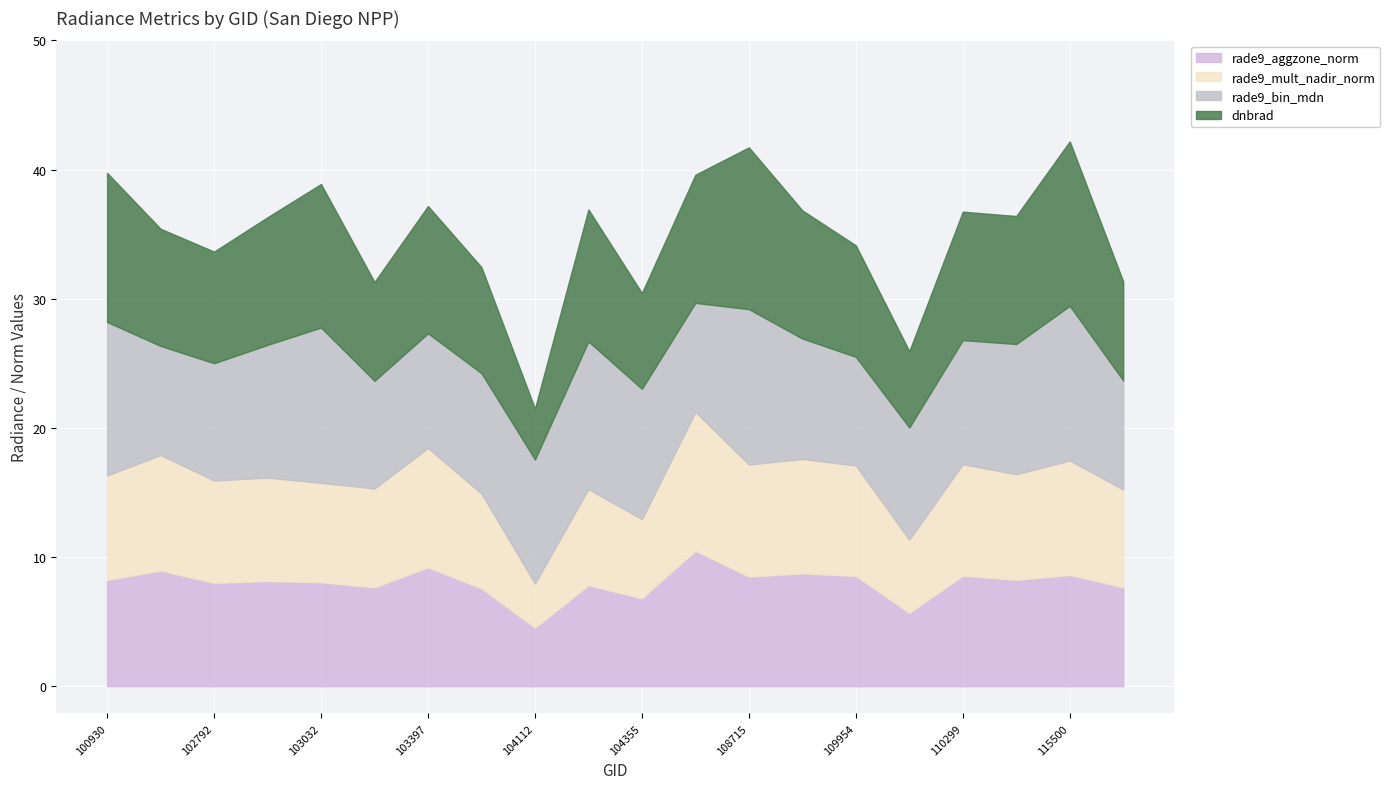

Count the number of data series in this chart.

4